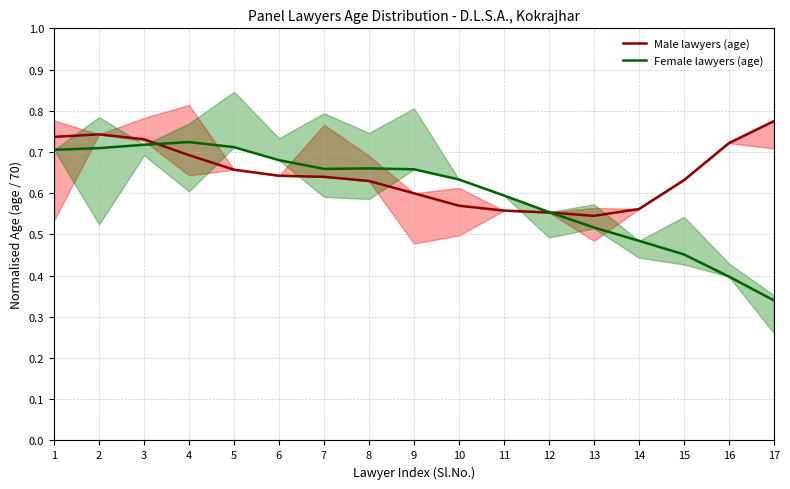

Which series has the largest total across all categories?

Male lawyers (age)